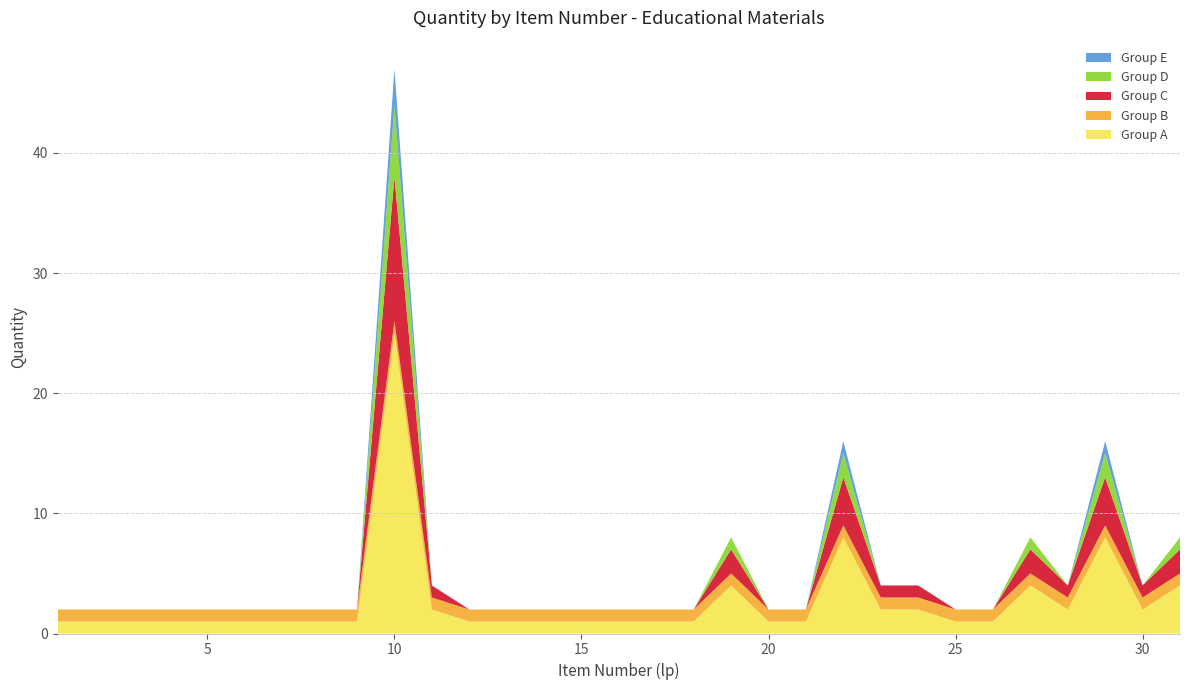

Reading left to right, extract all data points from this chart.

Group A: 1=1	2=1	3=1	4=1	5=1	6=1	7=1	8=1	9=1	10=25	11=2	12=1	13=1	14=1	15=1	16=1	17=1	18=1	19=4	20=1	21=1	22=8	23=2	24=2	25=1	26=1	27=4	28=2	29=8	30=2	31=4
Group B: 1=1	2=1	3=1	4=1	5=1	6=1	7=1	8=1	9=1	10=1	11=1	12=1	13=1	14=1	15=1	16=1	17=1	18=1	19=1	20=1	21=1	22=1	23=1	24=1	25=1	26=1	27=1	28=1	29=1	30=1	31=1
Group C: 1=0	2=0	3=0	4=0	5=0	6=0	7=0	8=0	9=0	10=12	11=1	12=0	13=0	14=0	15=0	16=0	17=0	18=0	19=2	20=0	21=0	22=4	23=1	24=1	25=0	26=0	27=2	28=1	29=4	30=1	31=2
Group D: 1=0	2=0	3=0	4=0	5=0	6=0	7=0	8=0	9=0	10=6	11=0	12=0	13=0	14=0	15=0	16=0	17=0	18=0	19=1	20=0	21=0	22=2	23=0	24=0	25=0	26=0	27=1	28=0	29=2	30=0	31=1
Group E: 1=0	2=0	3=0	4=0	5=0	6=0	7=0	8=0	9=0	10=3	11=0	12=0	13=0	14=0	15=0	16=0	17=0	18=0	19=0	20=0	21=0	22=1	23=0	24=0	25=0	26=0	27=0	28=0	29=1	30=0	31=0